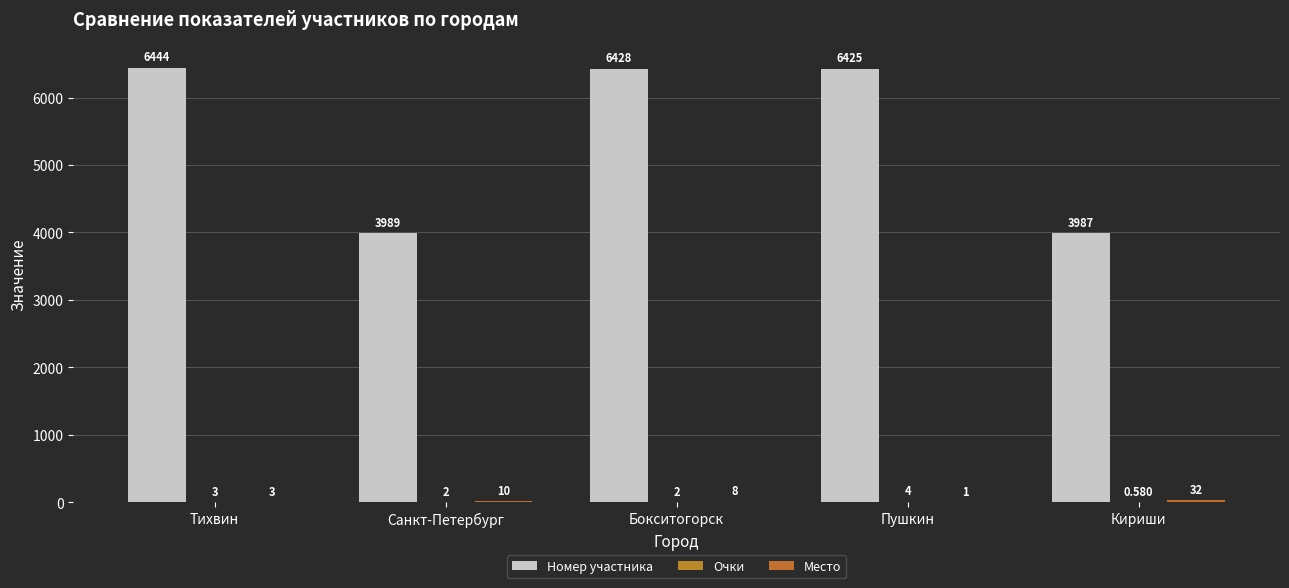

How many categories are shown in the chart?

5